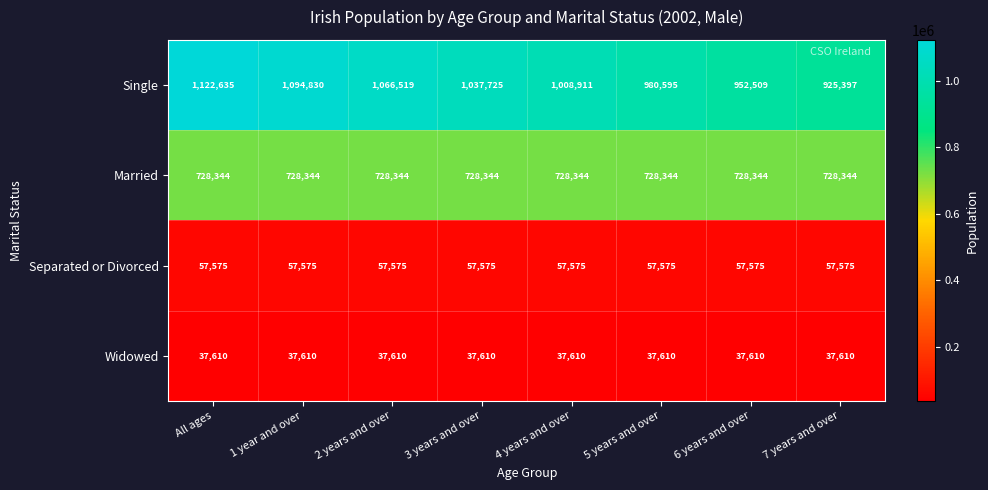

The value of Married at 5 years and over is 1124720. True or false?

False